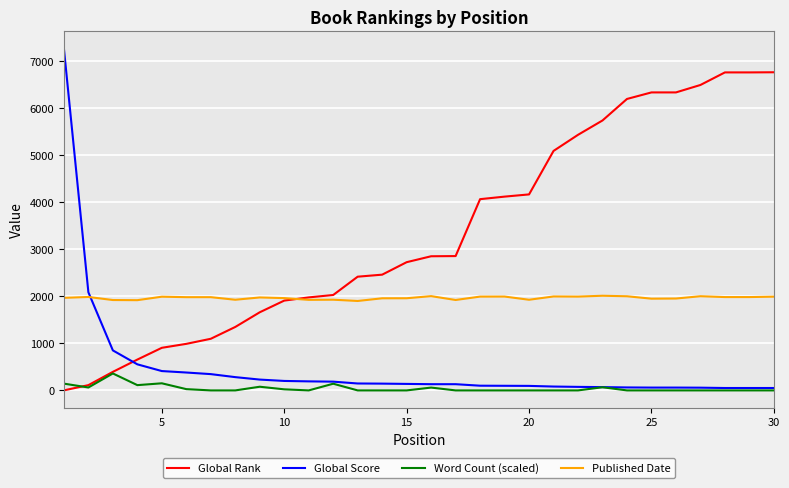

Which series has the largest total across all categories?

Global Rank